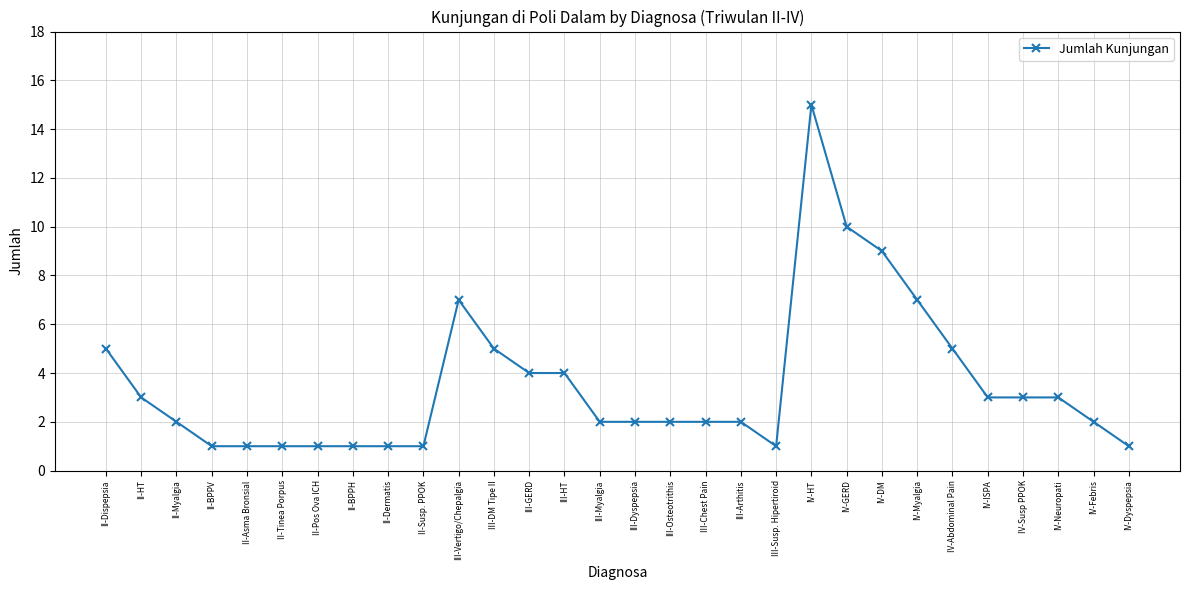

Which label corresponds to the largest value in the chart?

IV-HT